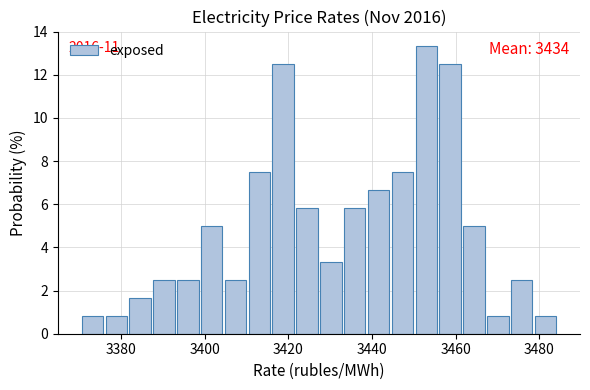

Read against the x-axis, roughly where is the centre of the tallest bar?

3452